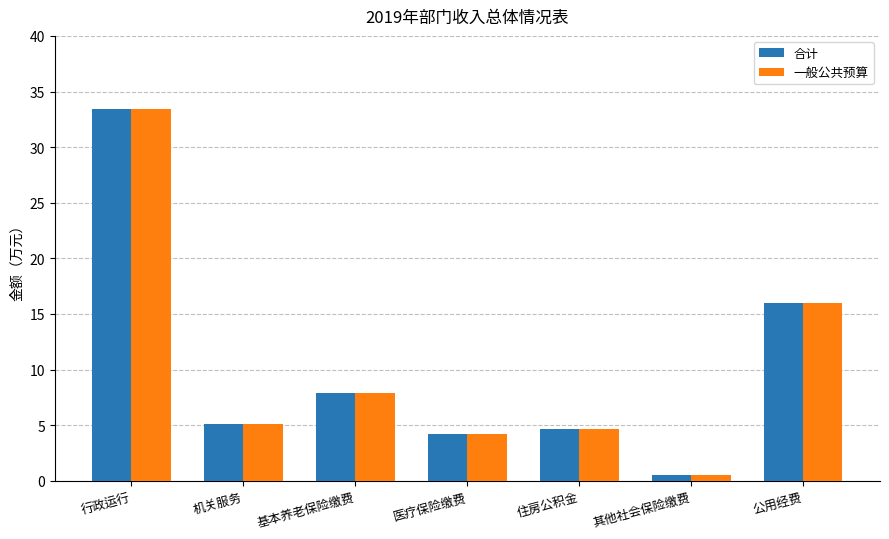

What is the total value across all series at 住房公积金?

9.4